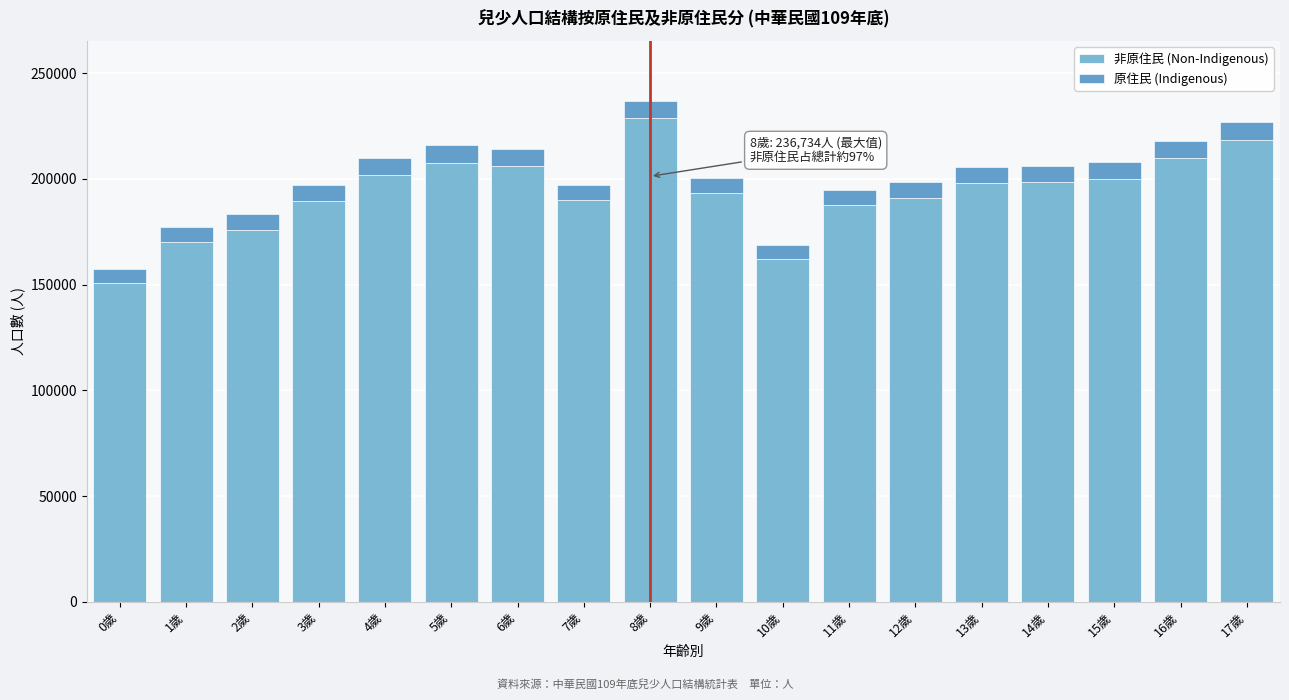

What is the lowest value of the 非原住民 (Non-Indigenous) series?

150671